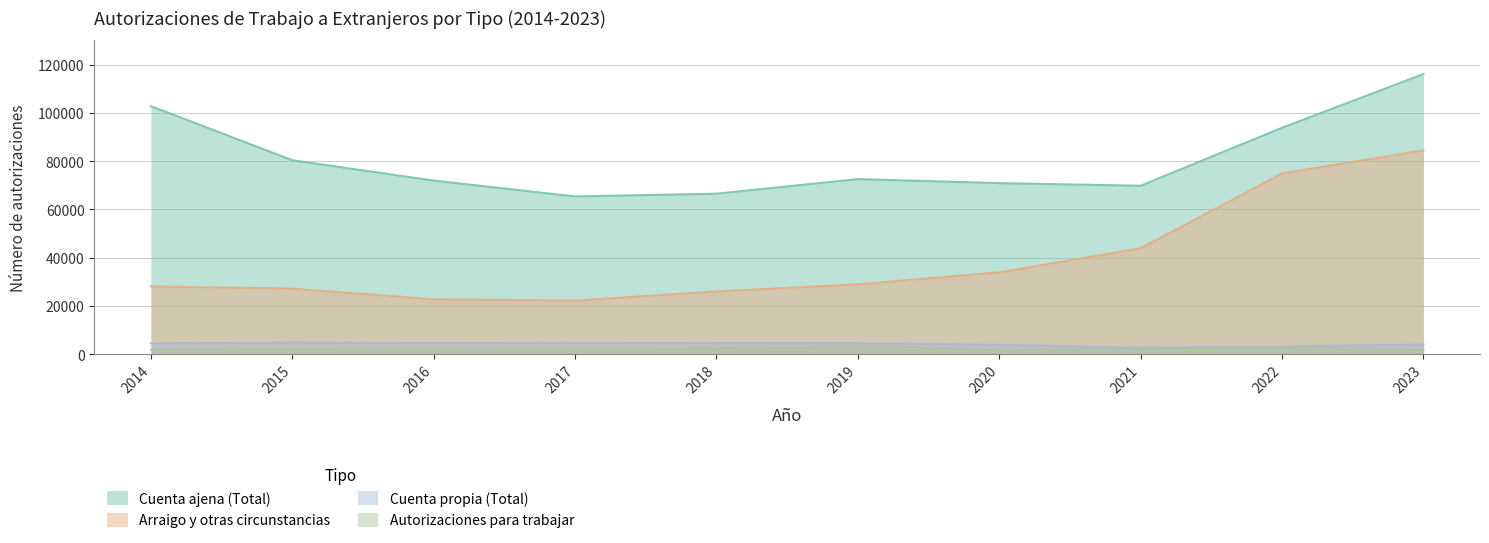

How many lines are shown in the chart?

4